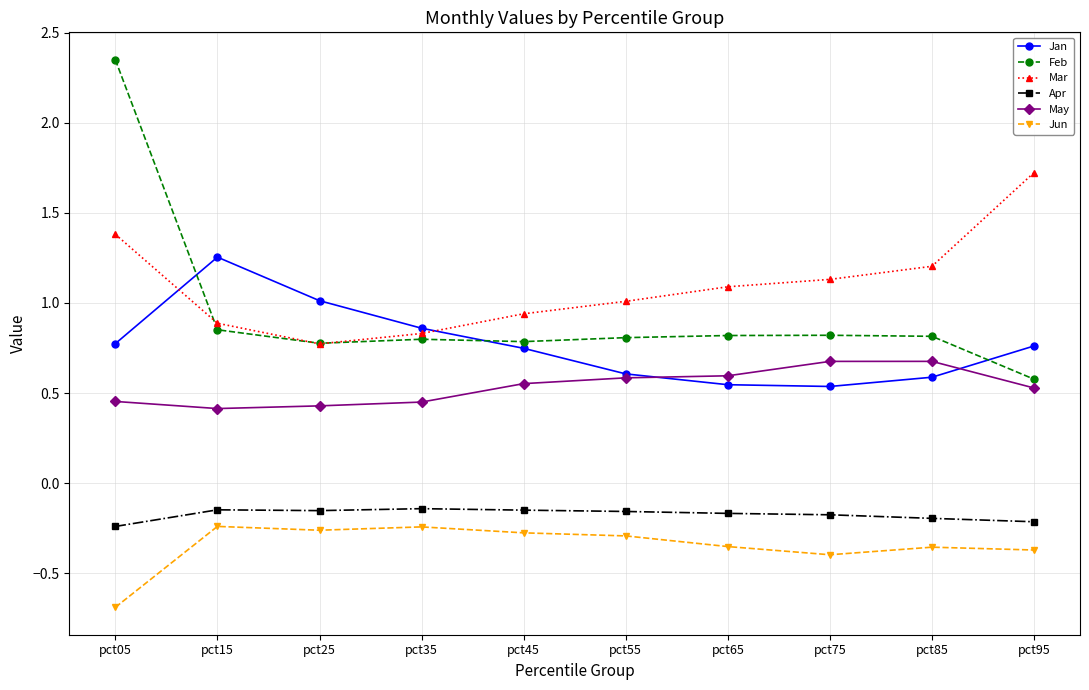

Between which two adjacent categories do Feb and Mar first intersect?

pct05 and pct15